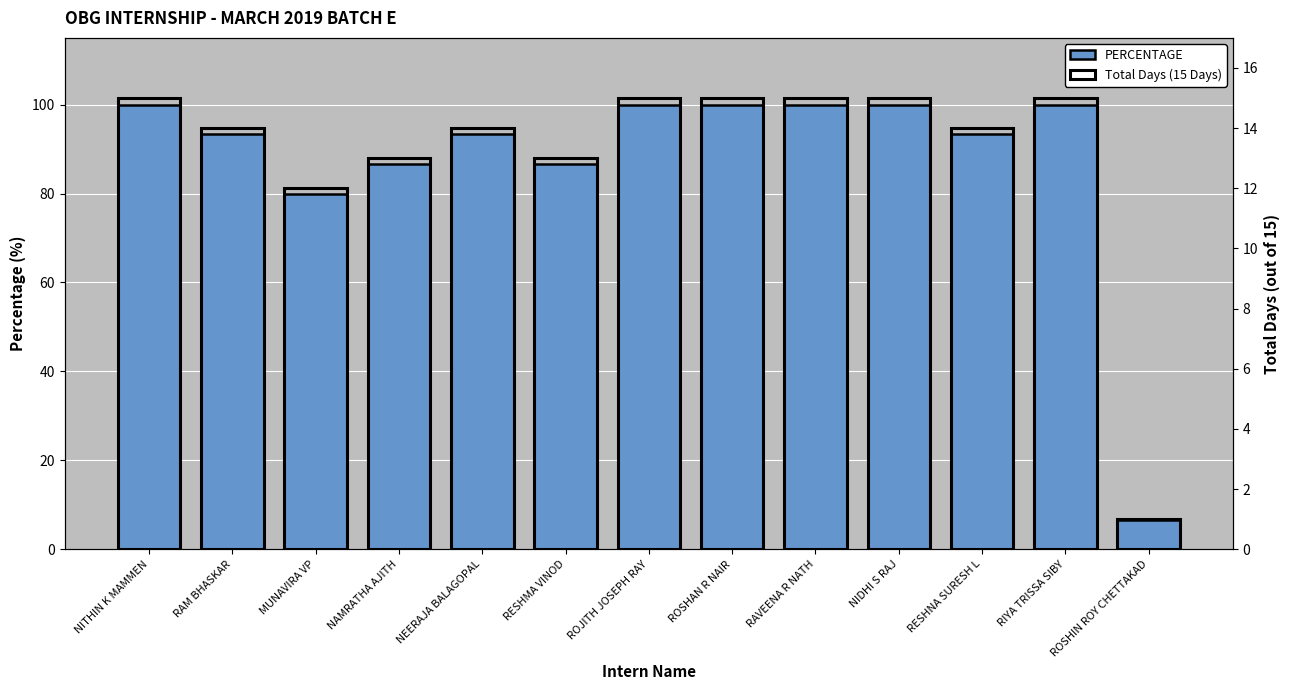

How many bars are there in each group?

2